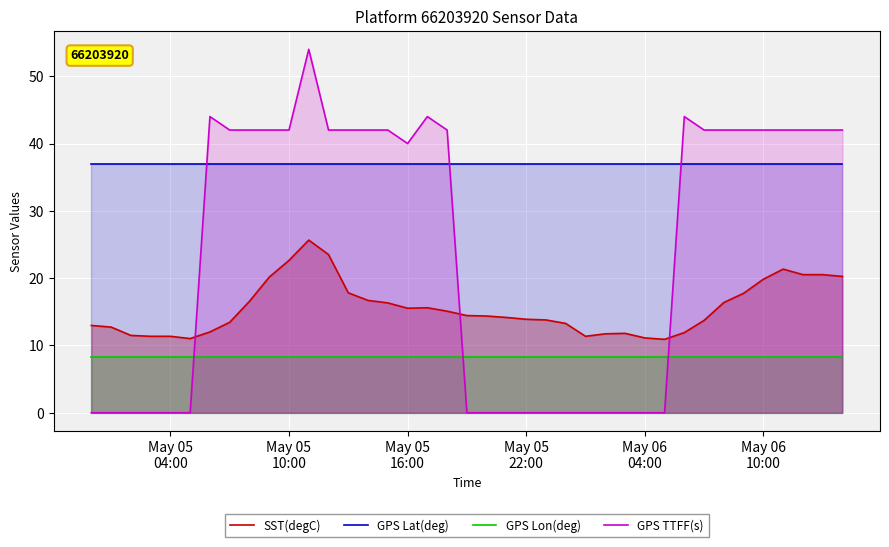

Which series has the largest range (max minus min)?

GPS TTFF(s)